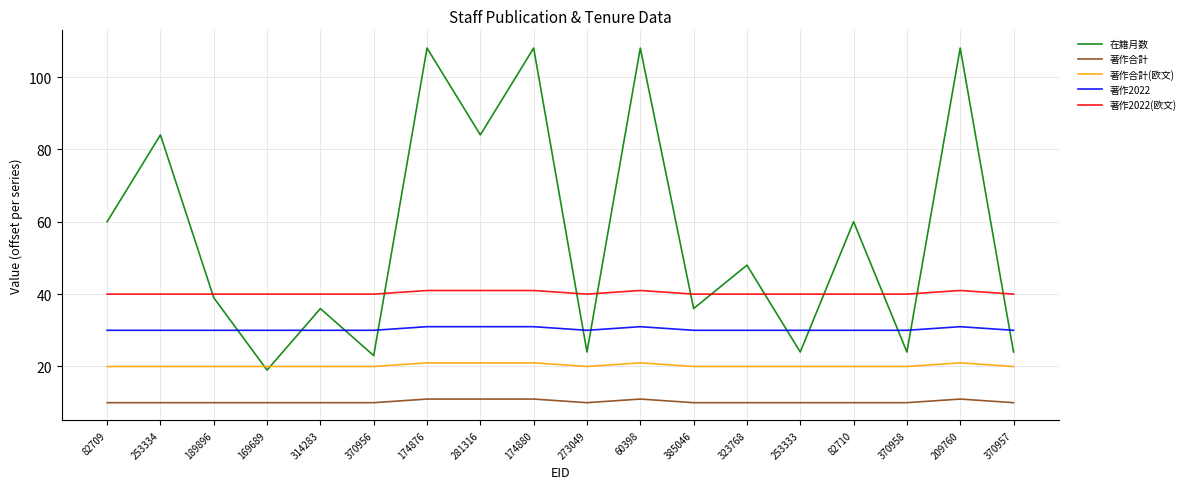

Rank the series at 370958 from lowest to highest value.

著作合計, 著作合計(欧文), 在籍月数, 著作2022, 著作2022(欧文)